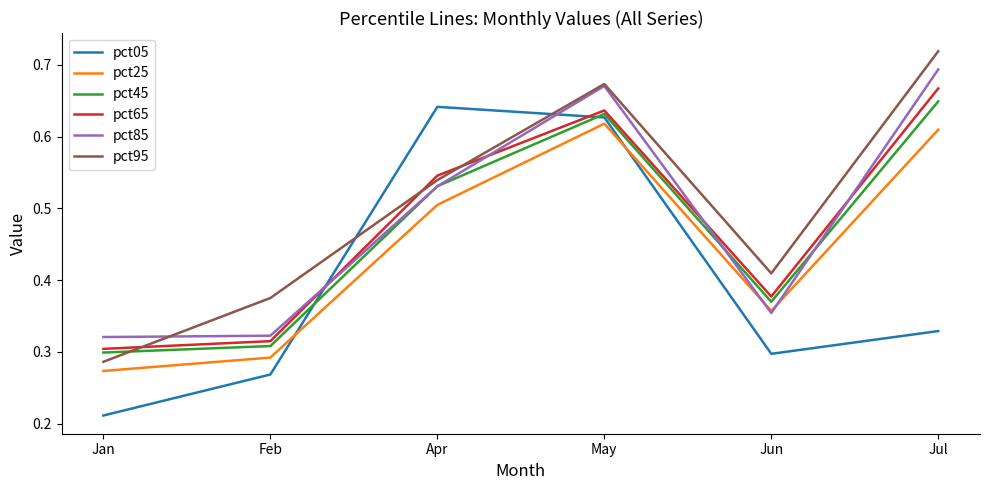

Does the chart have visible grid lines?

No